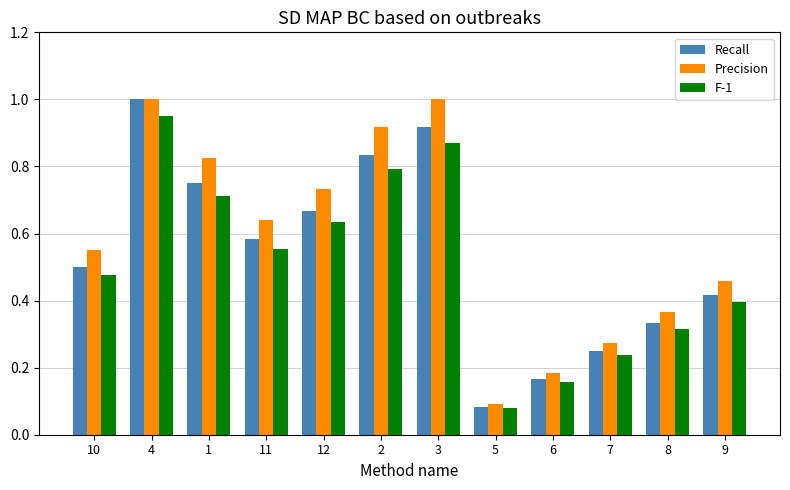

Is the value of Precision at 12 greater than the value of F-1 at 6?

Yes